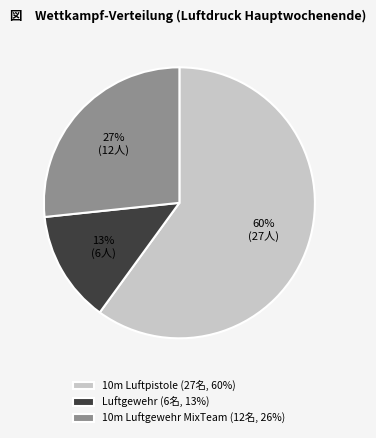

To the nearest percent, what is the average slice percentage?

33%